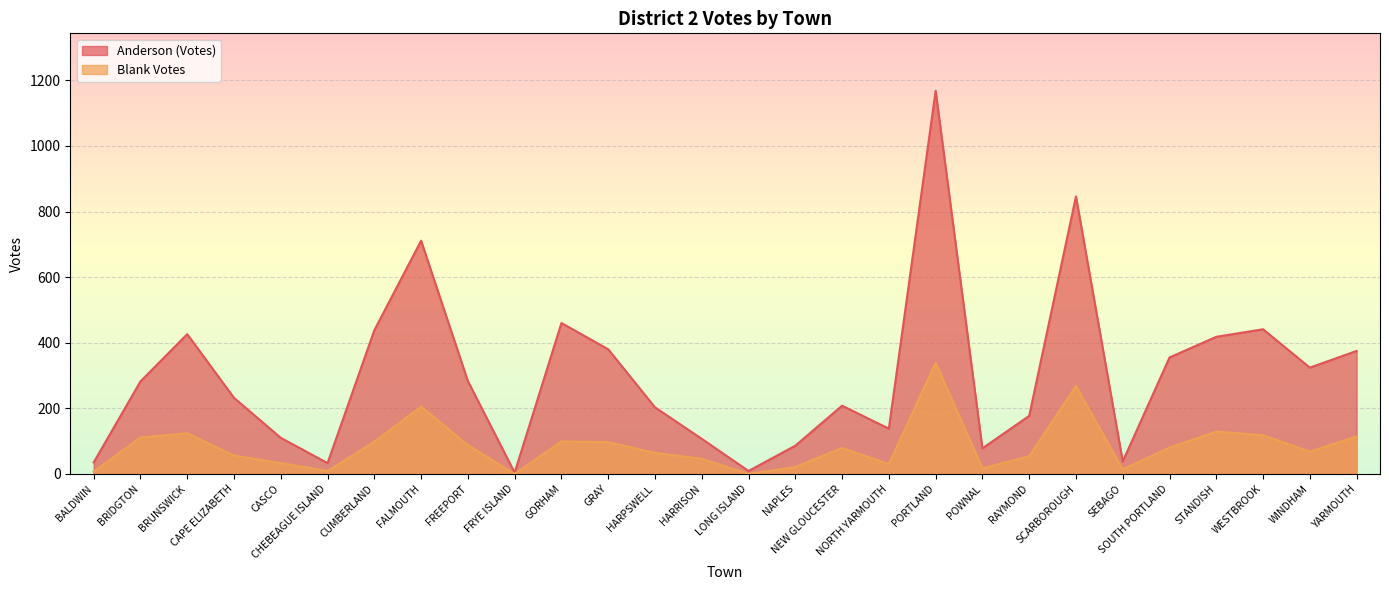

Rank the series by their average value, from lowest to highest.

Blank Votes, Anderson (Votes)